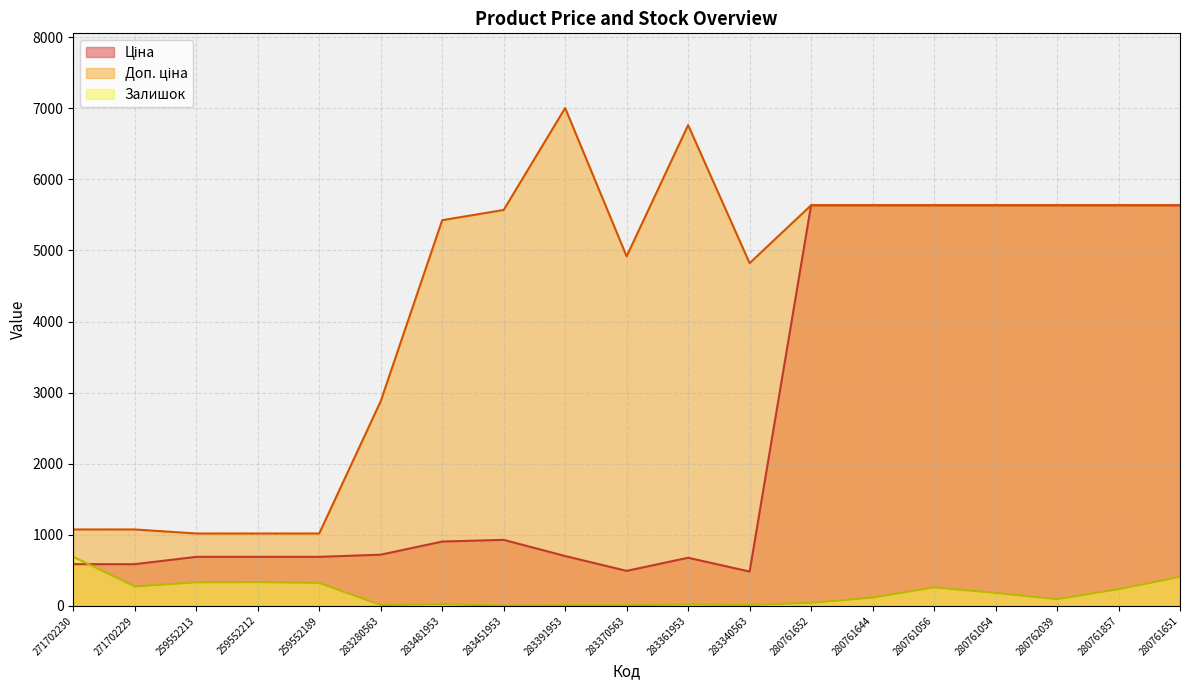

Where is Ціна nearest to the value 3059?

283451953